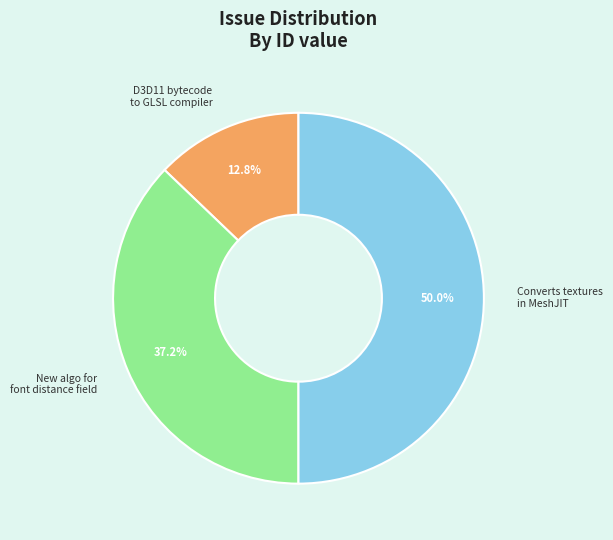

To the nearest percent, what percentage of the pie is D3D11 bytecode to GLSL compiler?

13%